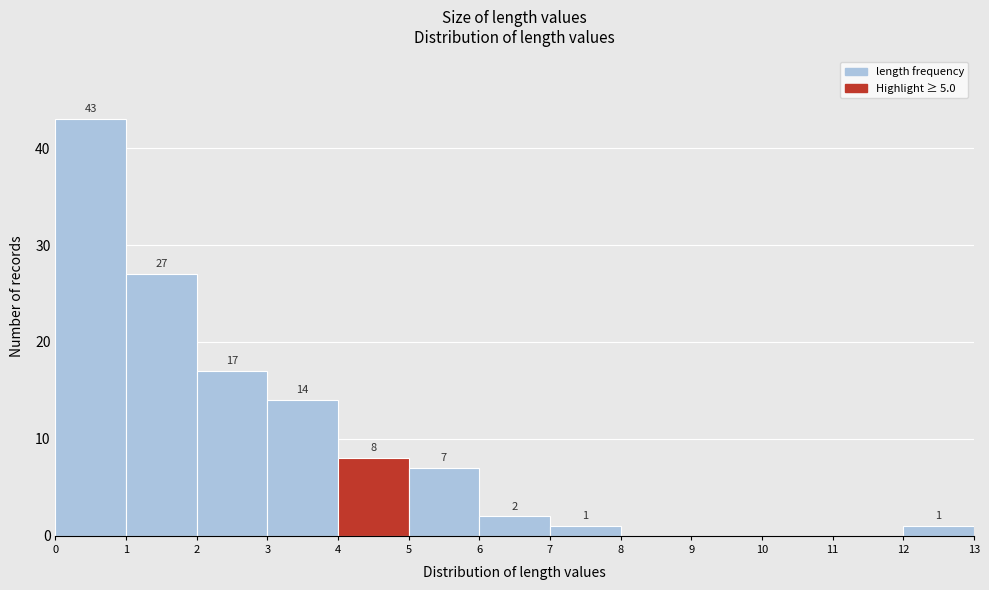

Which range on the x-axis has the tallest bar?

0 to 1